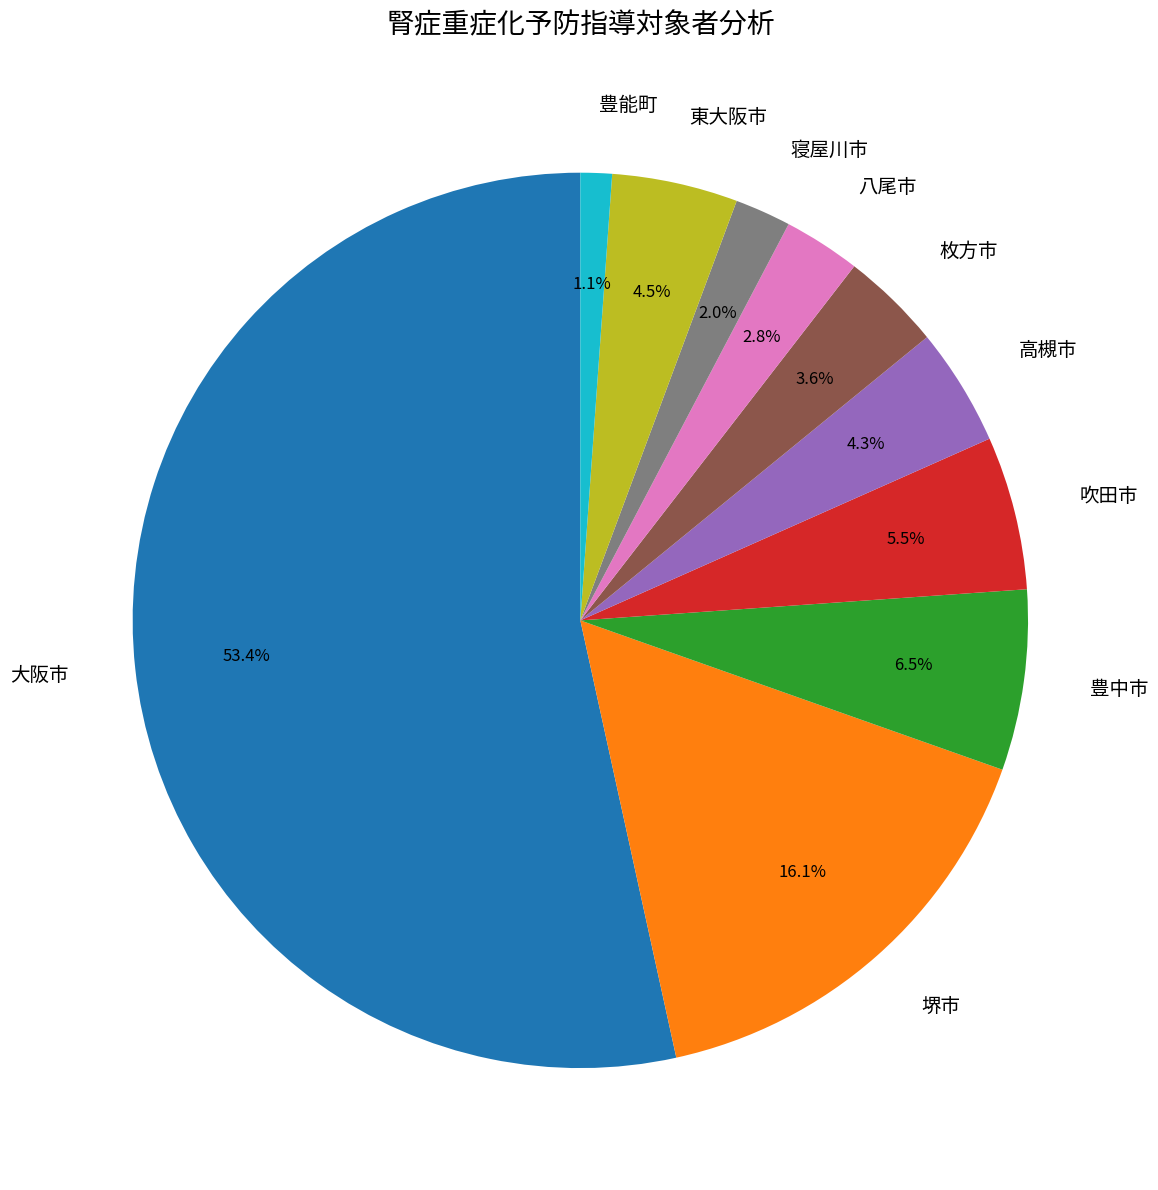

What is the smallest slice in the pie chart?

豊能町